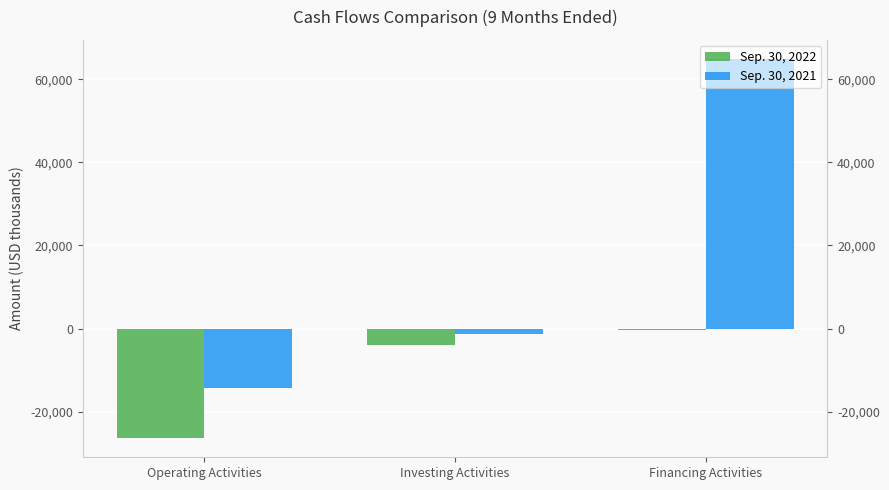

The Sep. 30, 2021 series shows -14222 at Operating Activities. True or false?

True